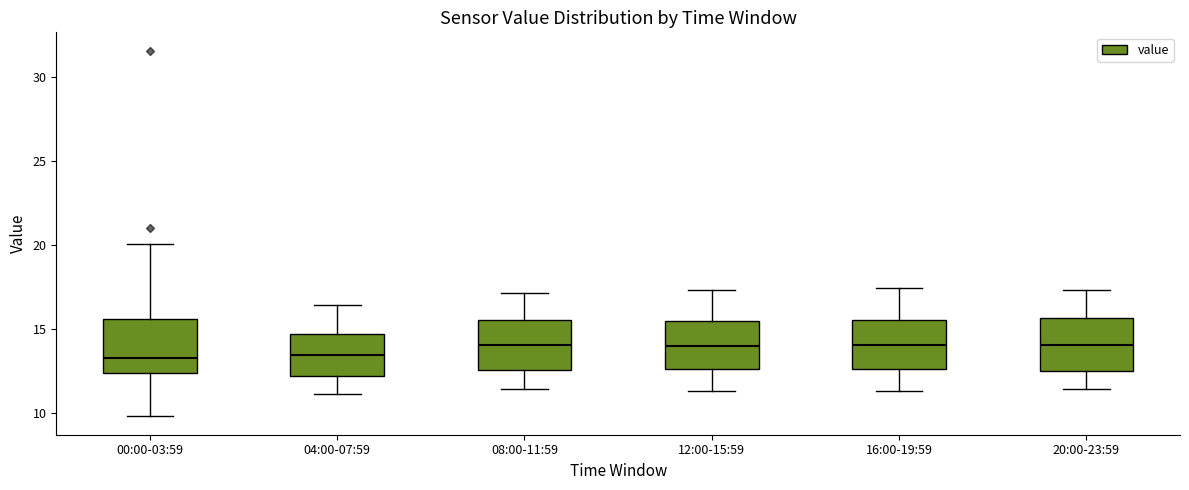

Reading left to right, transcribe this box plot: for each box, give where its median line is, the range the box spans, and where its two whiskers end, as read against the y-axis. The values are not printed on the chart, so give them approximately, as read against the axis.

00:00-03:59: median 13.0, box 12.5 to 15.5, whiskers 10.0 to 20.0
04:00-07:59: median 13.5, box 12.0 to 14.5, whiskers 11.0 to 16.5
08:00-11:59: median 14.0, box 12.5 to 15.5, whiskers 11.5 to 17.0
12:00-15:59: median 14.0, box 12.5 to 15.5, whiskers 11.5 to 17.5
16:00-19:59: median 14.0, box 12.5 to 15.5, whiskers 11.5 to 17.5
20:00-23:59: median 14.0, box 12.5 to 15.5, whiskers 11.5 to 17.5